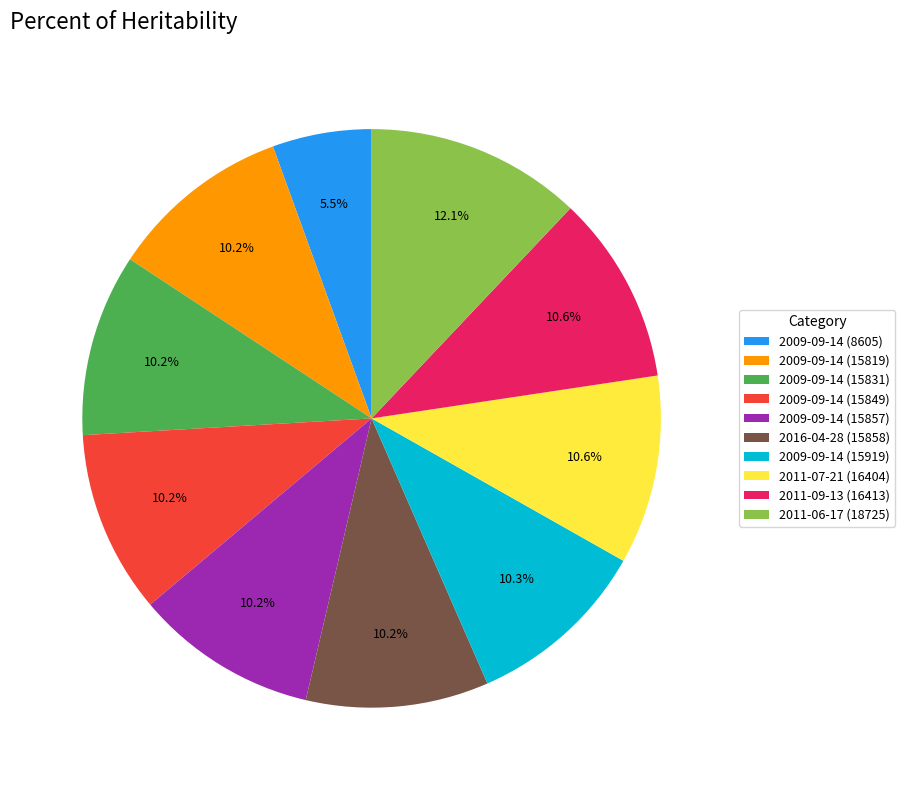

Is 2011-09-13 (16413) the majority of the pie?

No